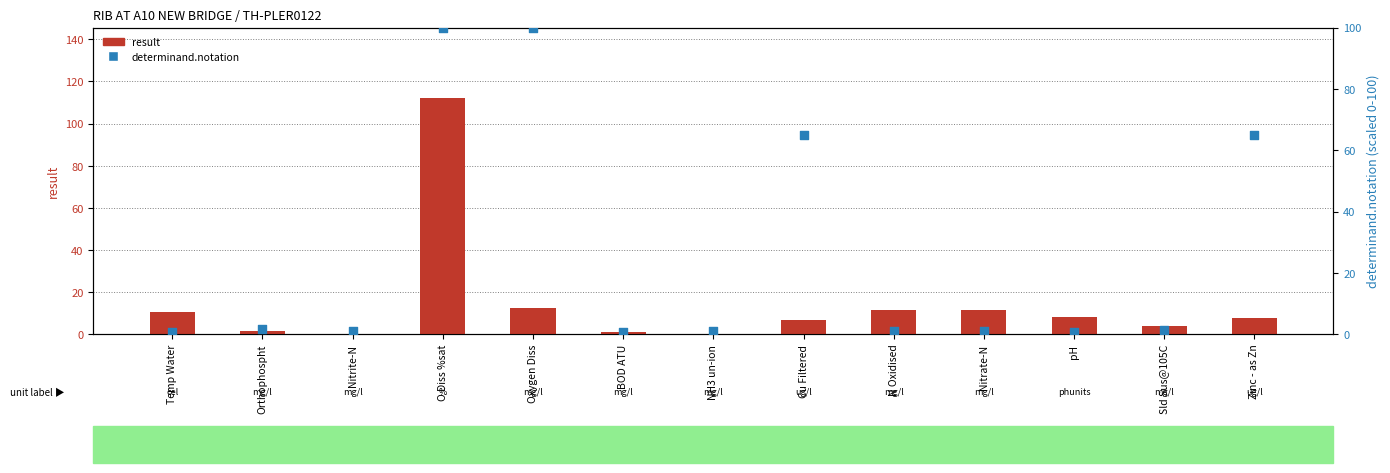

Which series reaches the maximum Y coordinate?

result